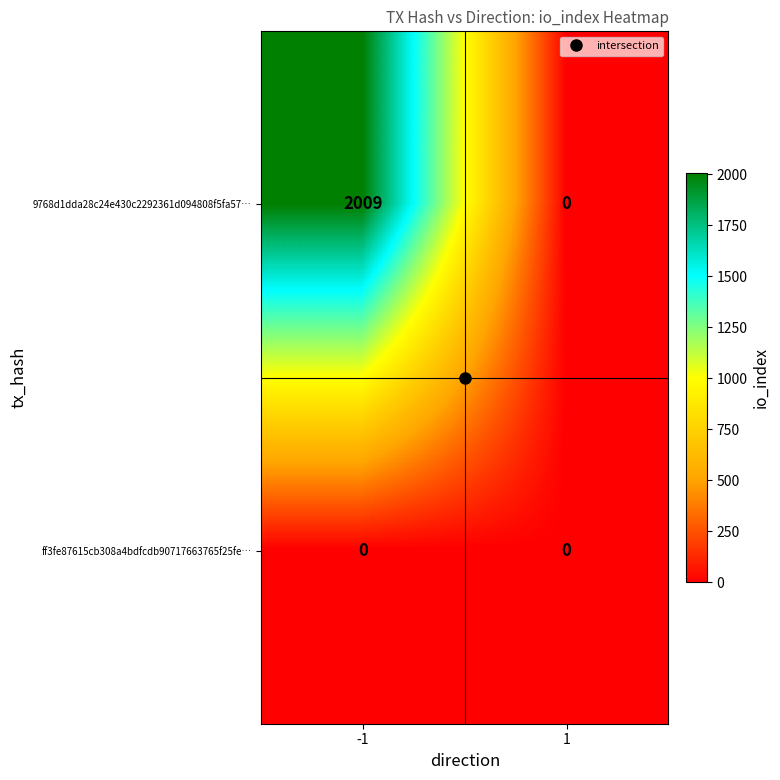

What is the highest value of the 9768d1dda28c24e430c2292361d094808f5fa57… series?

2009